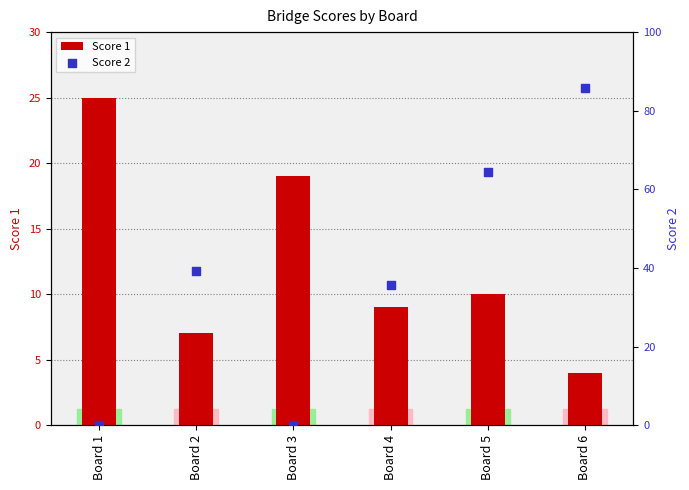

At how many categories does at least one series exceed 30?

4